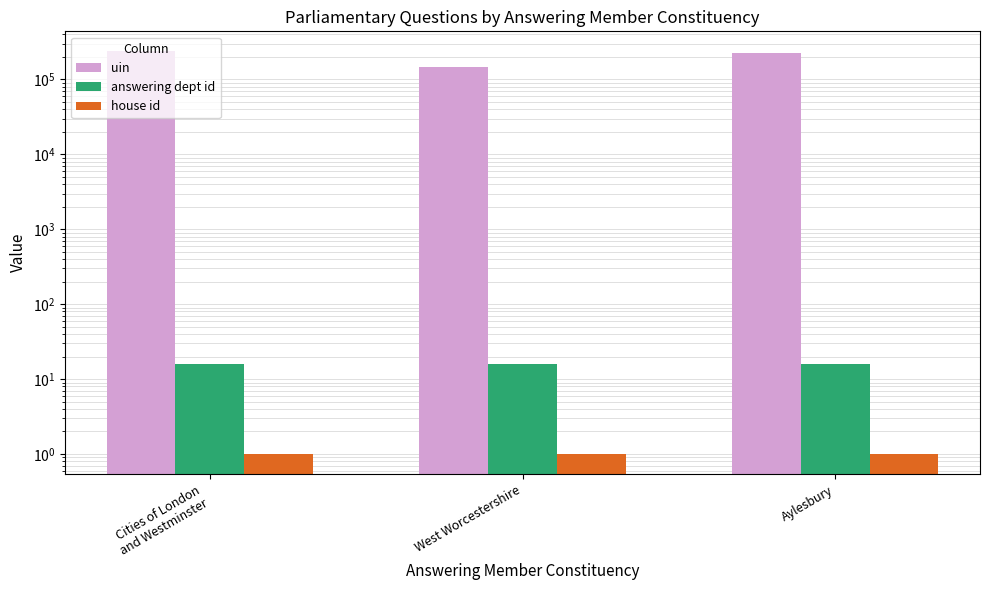

Reading left to right, transcribe all the data shown in this chart.

uin: 236542	147980	225877
answering dept id: 16	16	16
house id: 1	1	1